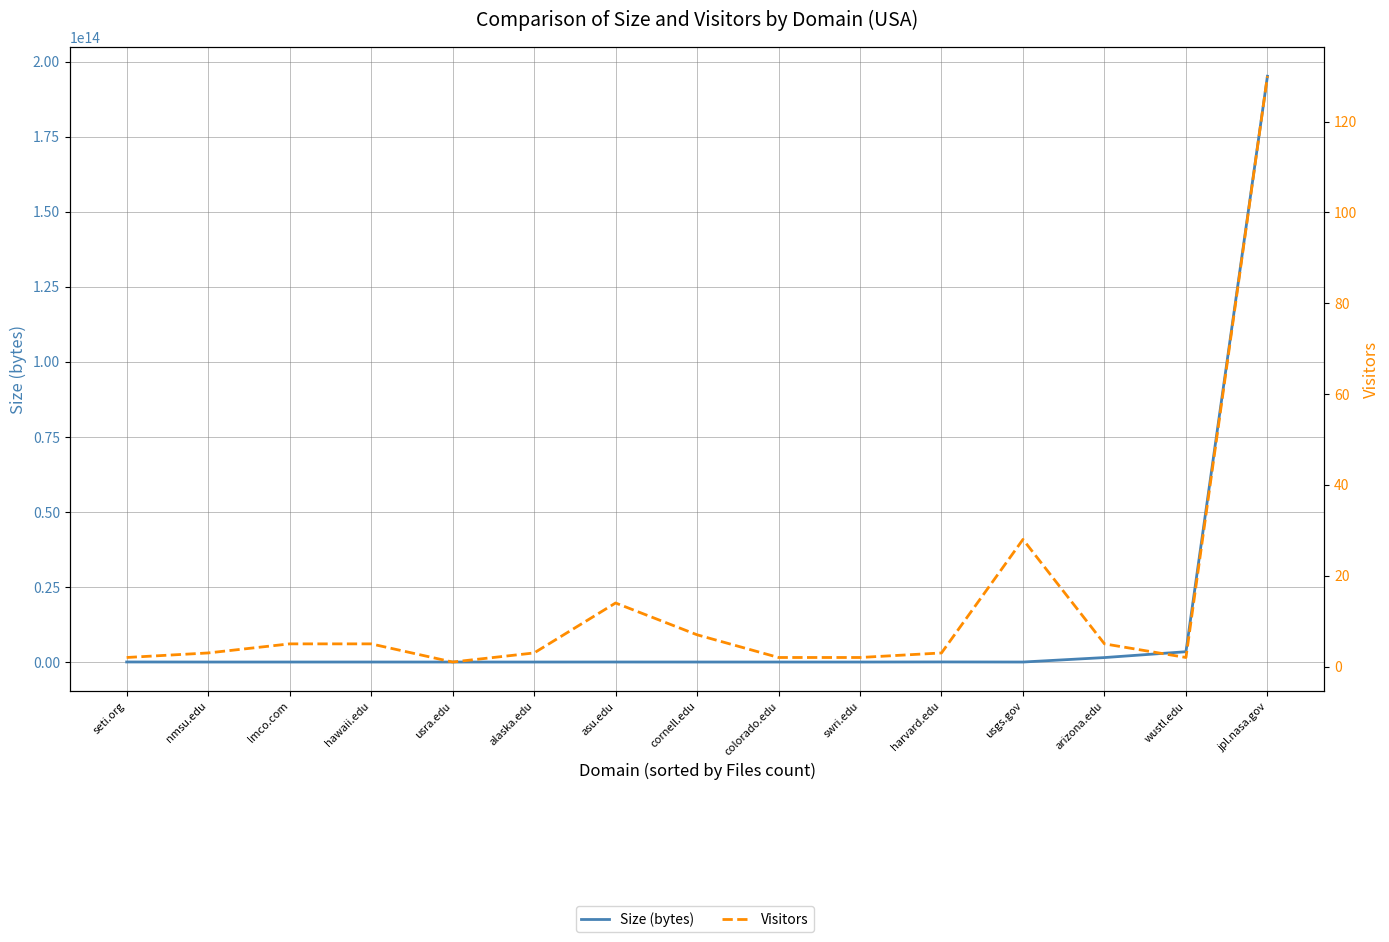

How many lines are shown in the chart?

2